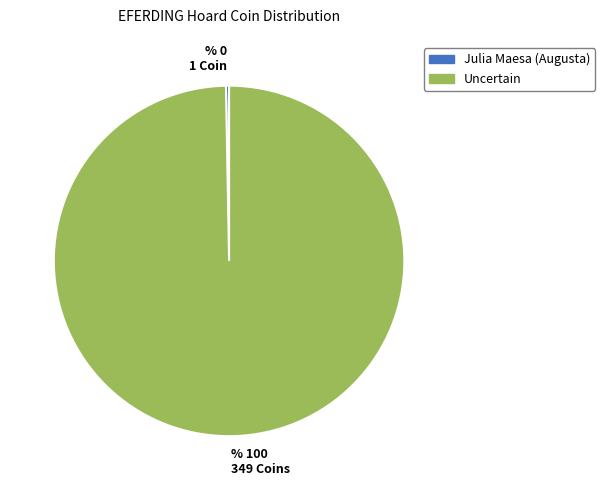

Is there any slice that represents more than half of the pie?

Yes